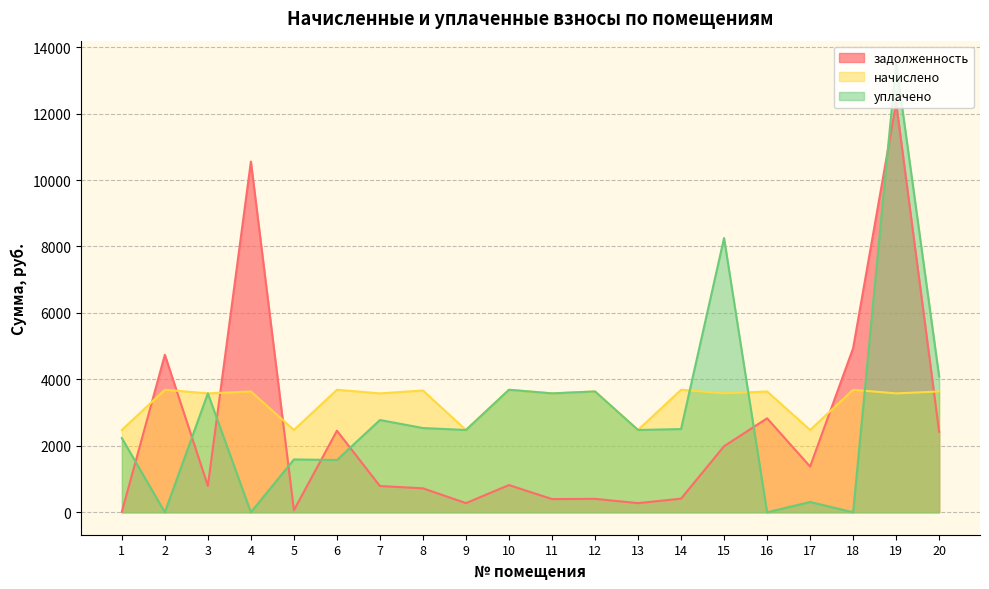

In уплачено, how many points are lower than both neighbors (excluding endpoints)?

8